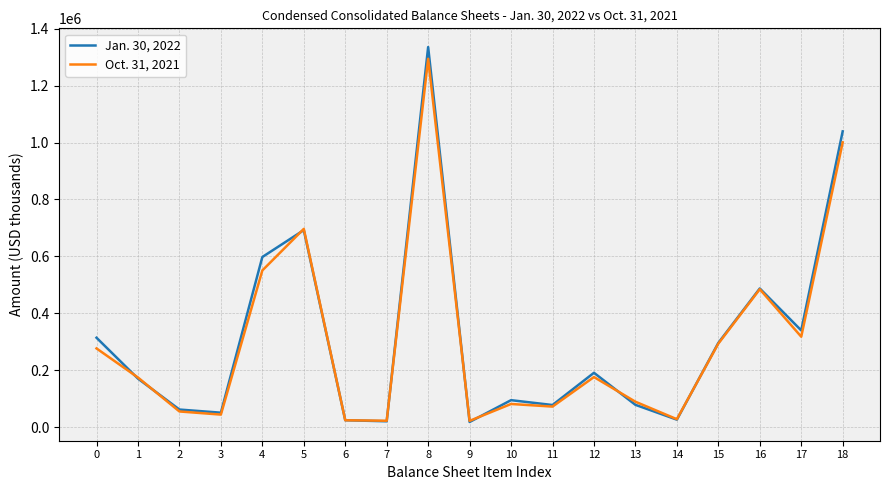

What is the highest value of the Oct. 31, 2021 series?

1294202